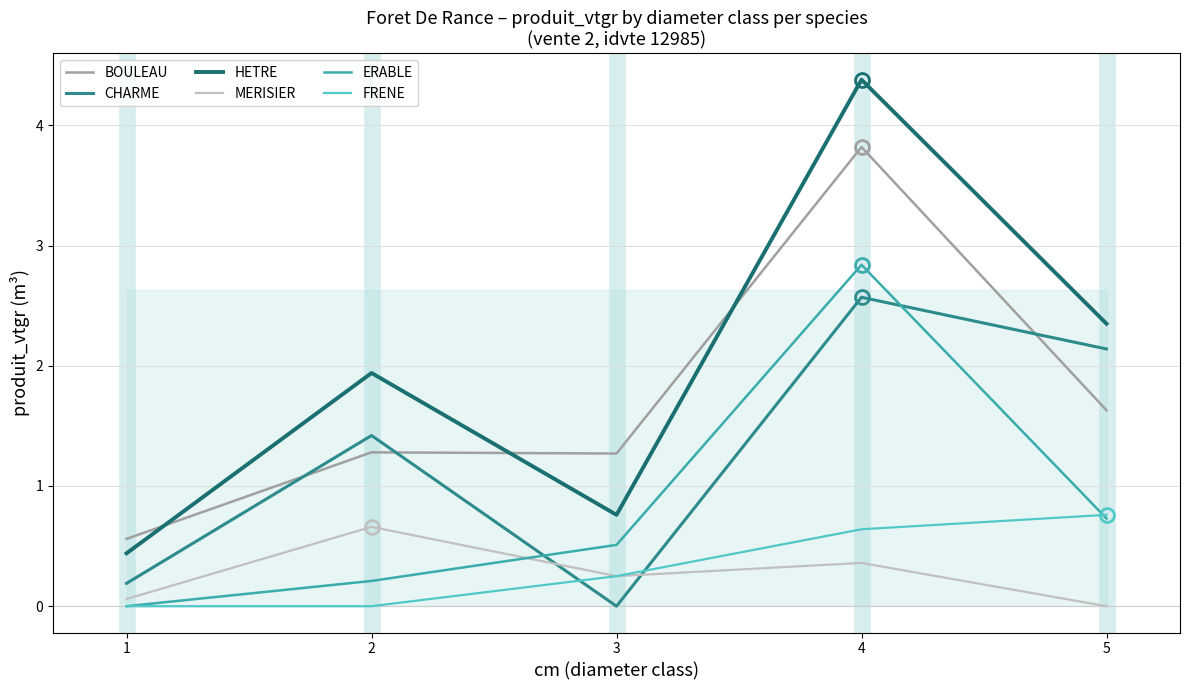

The value of ERABLE at 4 is 1.4. True or false?

False